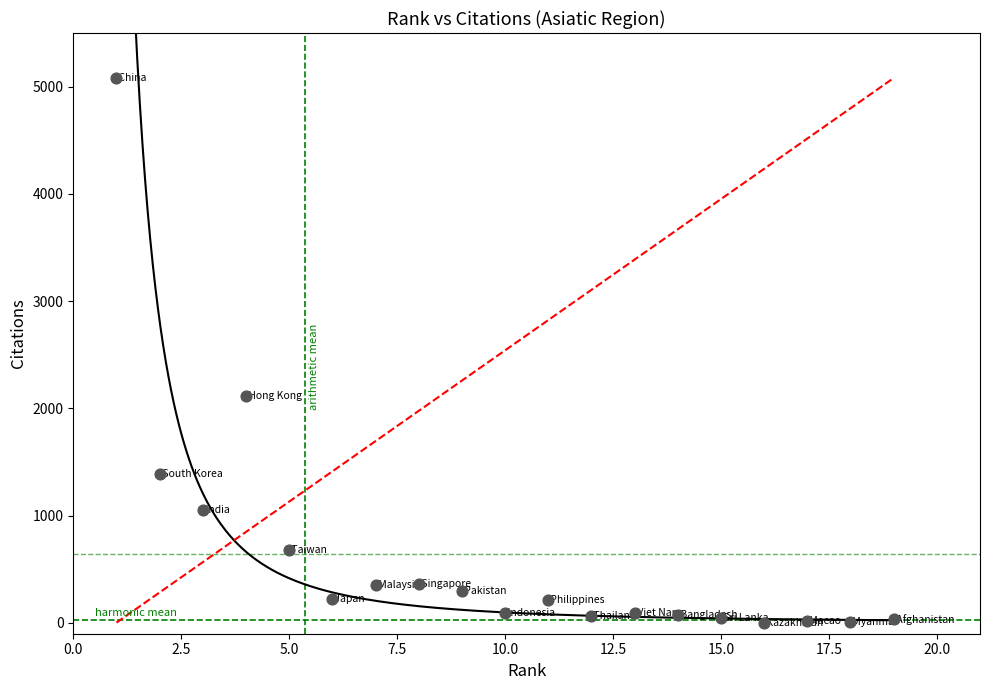

What Y value in the scatter plot is closest to 2541?

2114